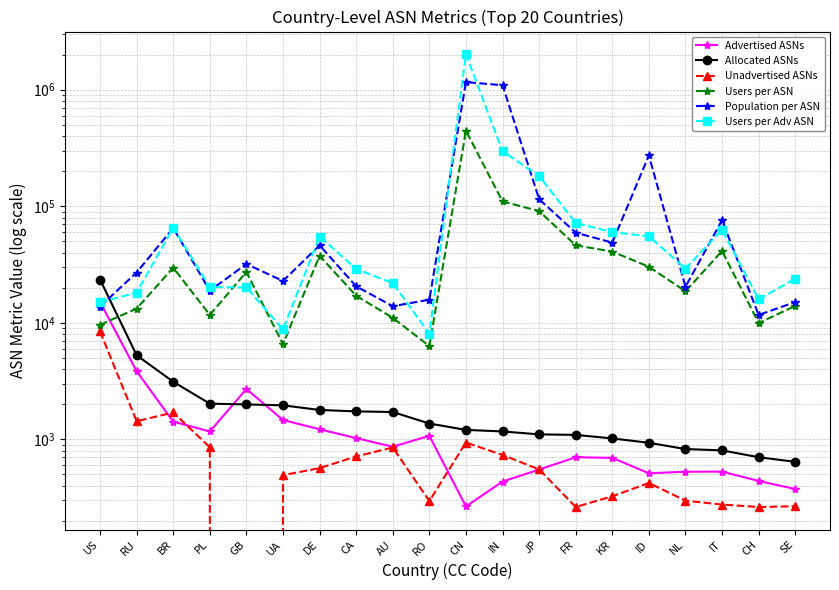

Is this an area chart (filled region under the line)?

No